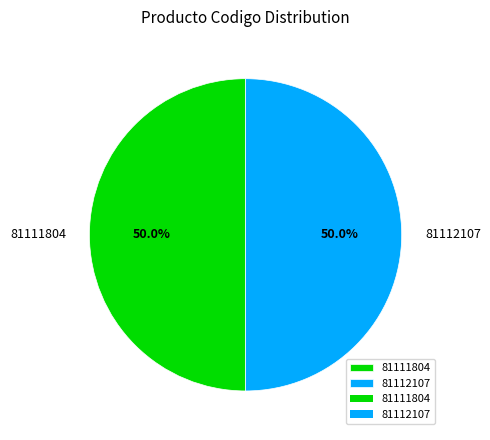

Approximately how many times larger is the value at 81111804 compared to 81112107?

1.0